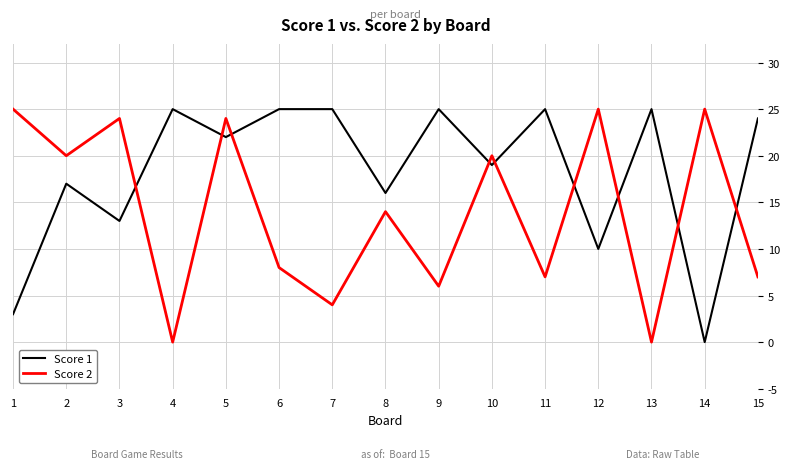

At how many categories does at least one series exceed 9?

15